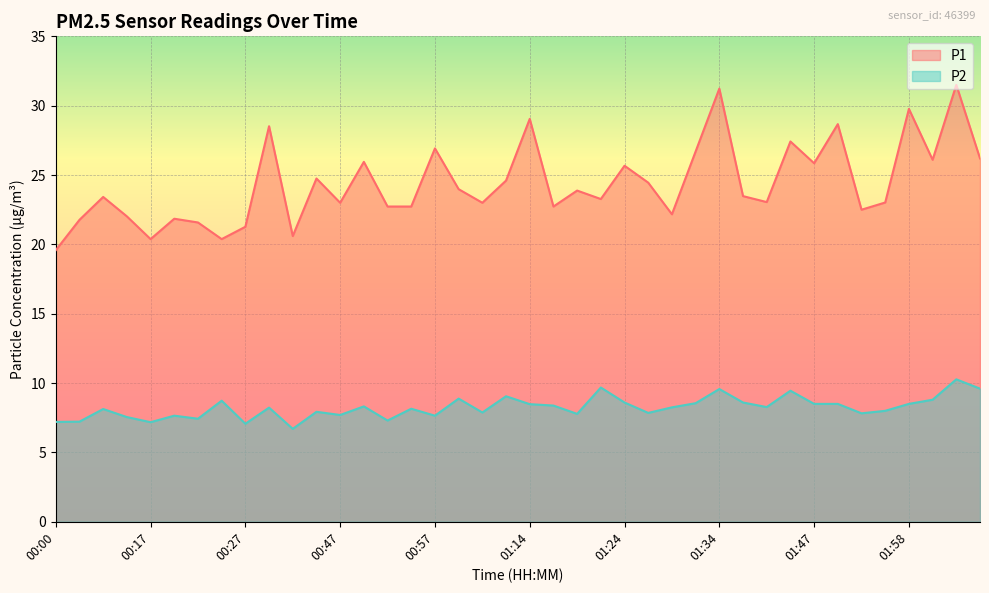

What is the average value of the P1 series?

24.4